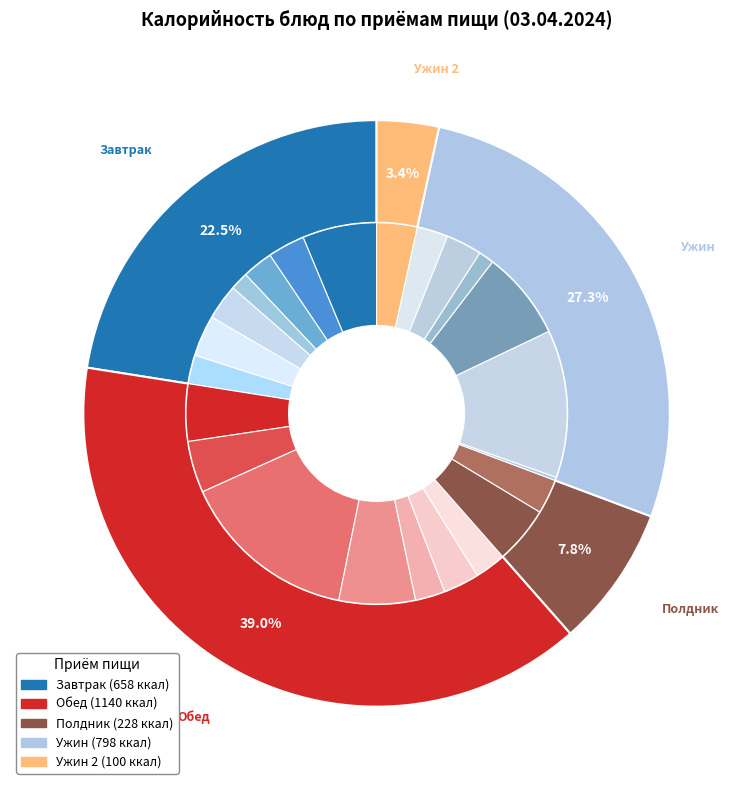

Is the sum of Котлеты из индейки and Щи из капусты greater than half?

No